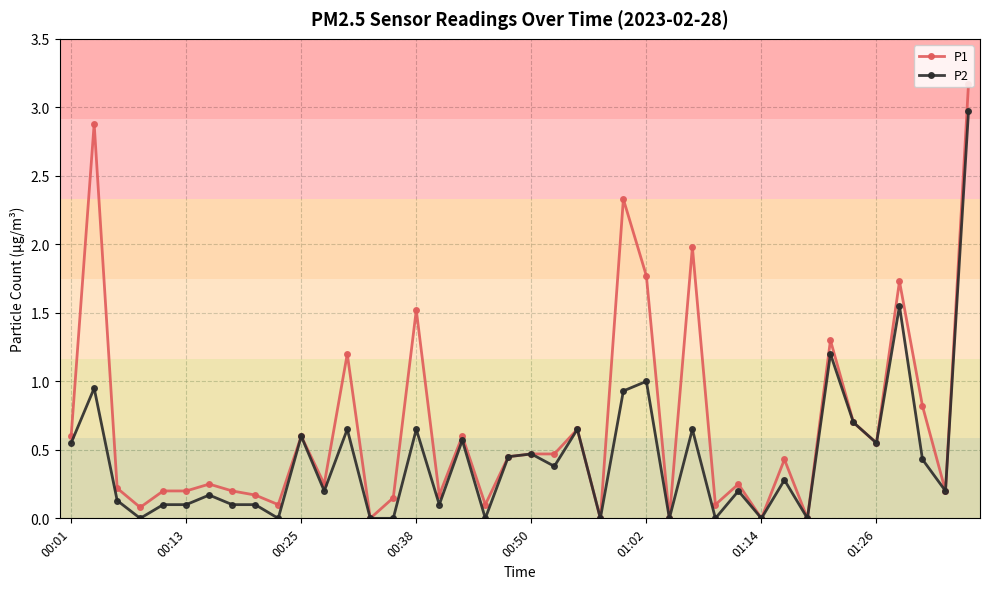

What is the maximum value shown in the chart?

3.2